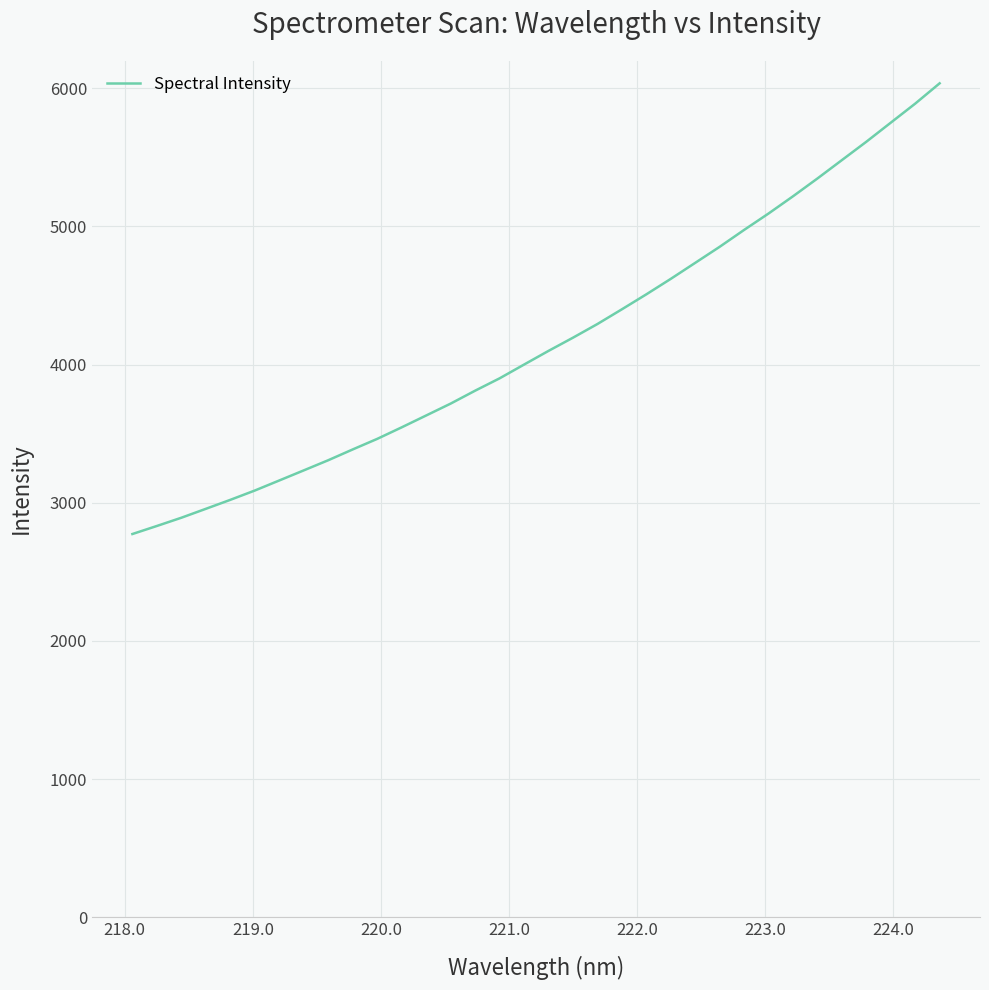

What is the difference between the maximum and minimum values?

3261.2